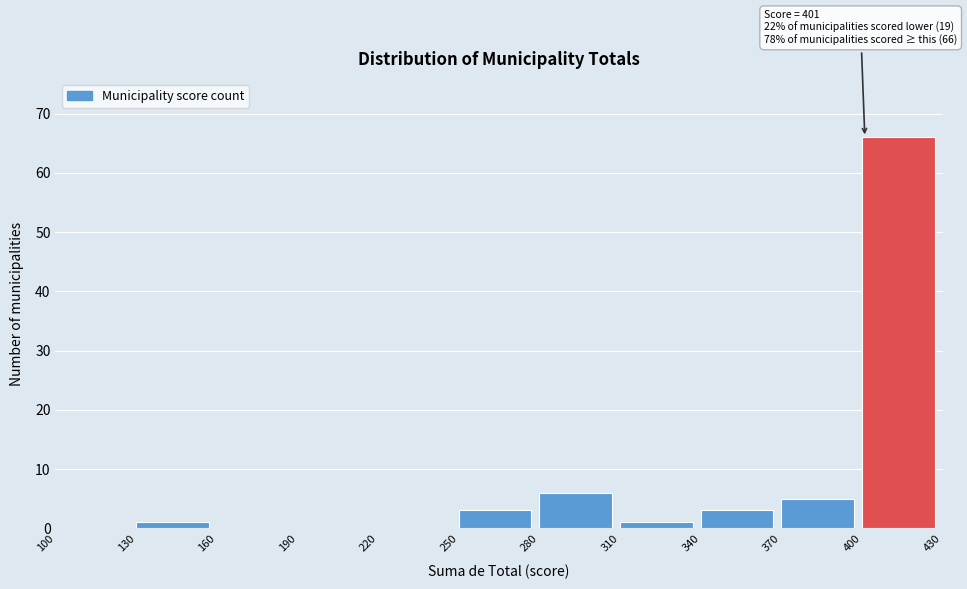

Which range on the x-axis has the tallest bar?

400 to 430